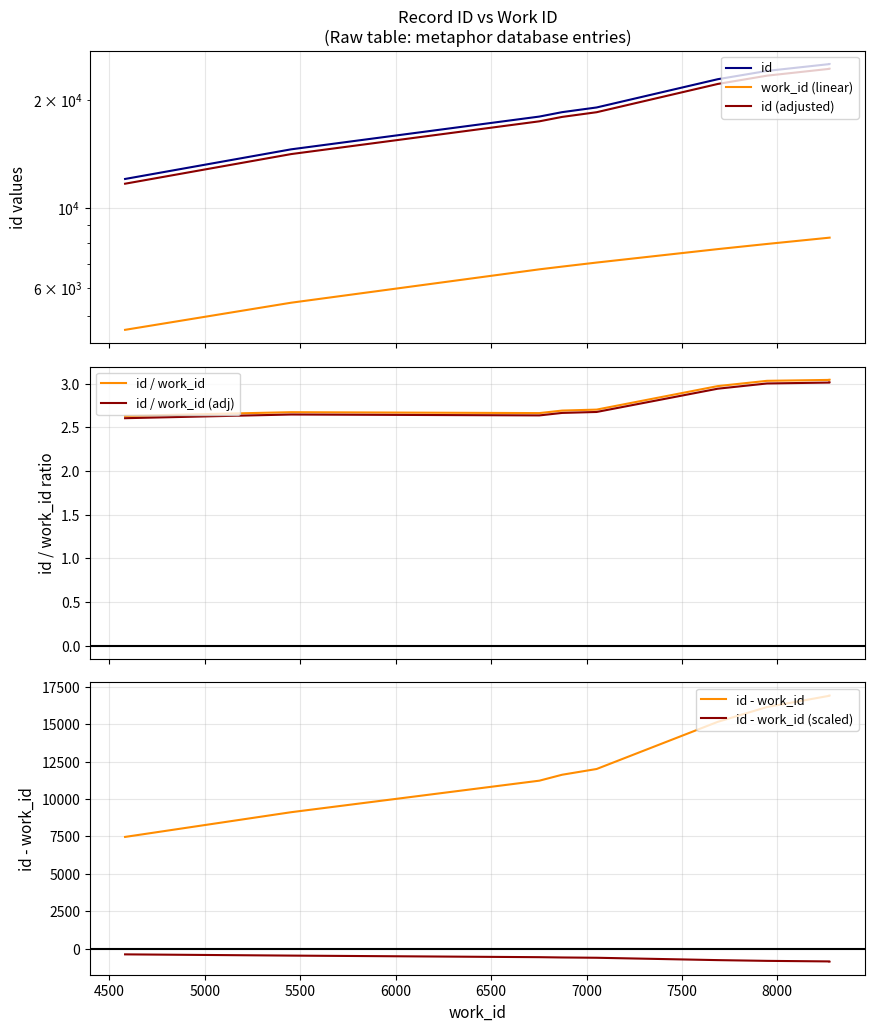

What is the spread (max minus min) of values at 6872?

11624